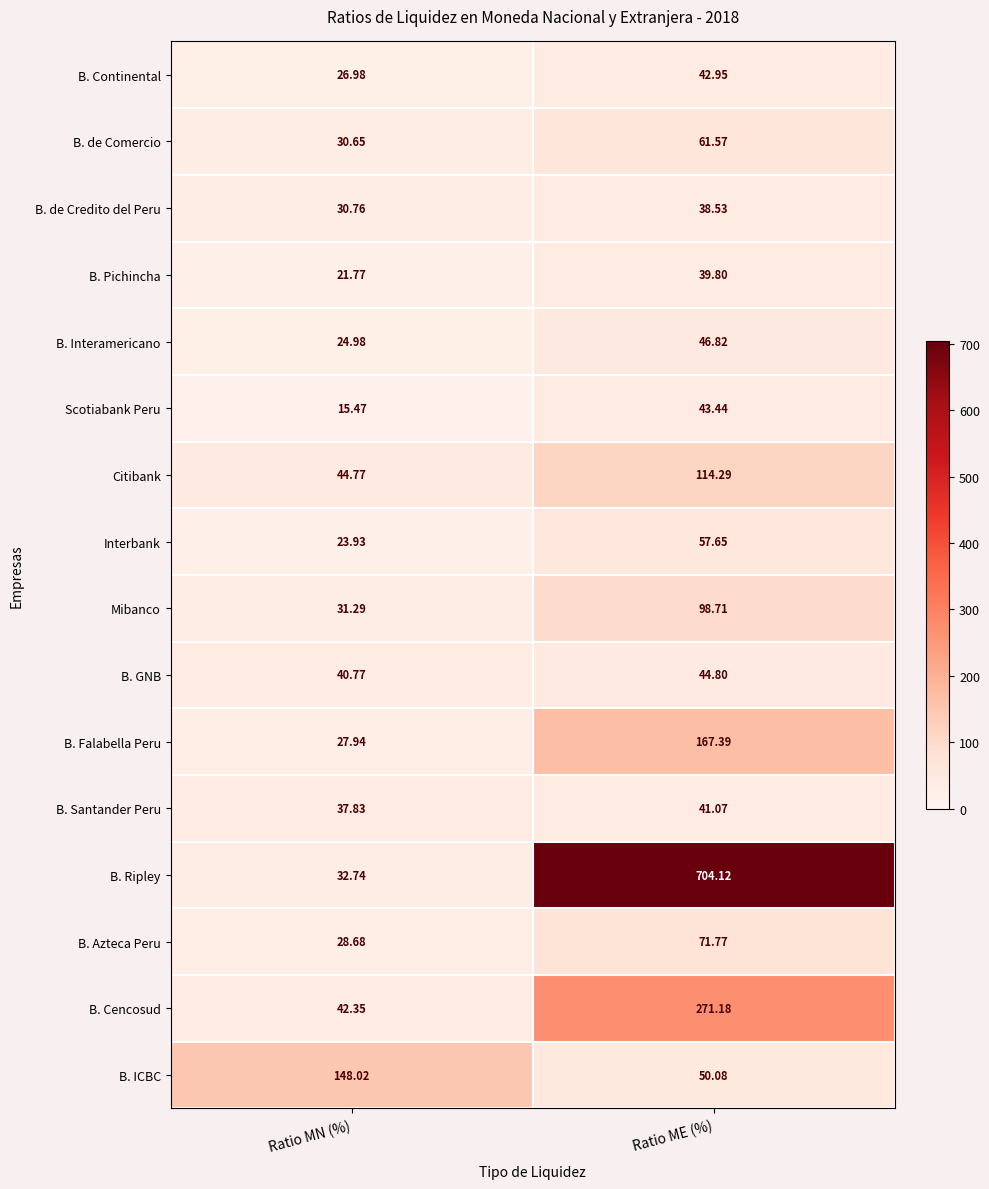

Which series has the largest total across all categories?

B. Ripley